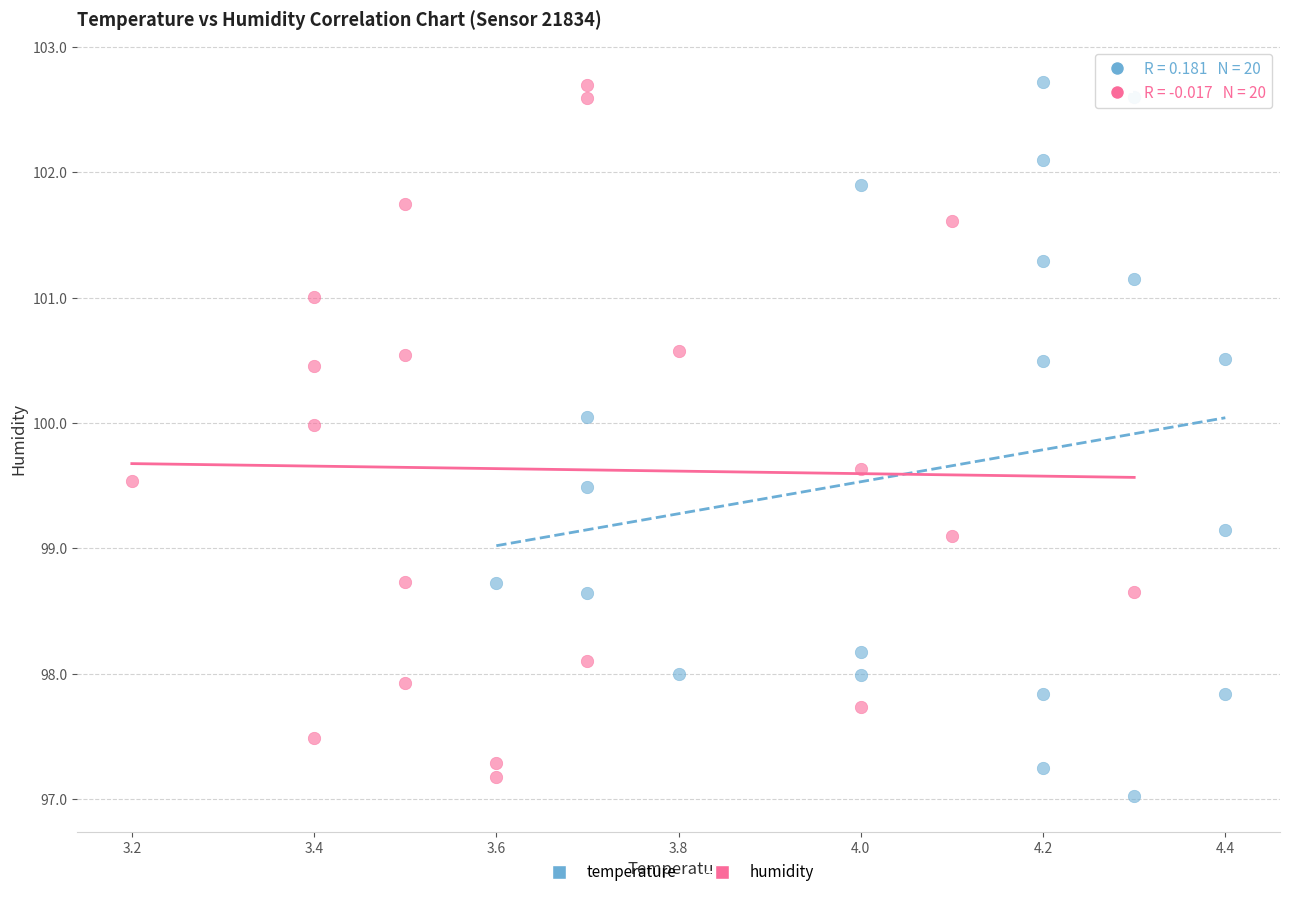

Which series has the widest spread of Y values?

temperature